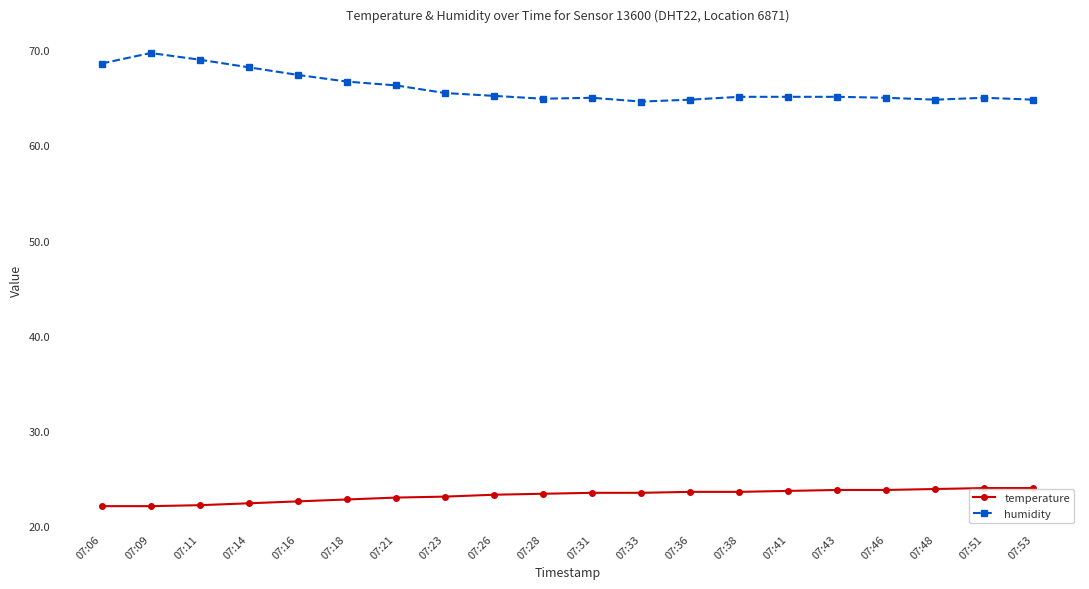

What is the difference between the maximum and minimum values in the humidity series?

5.1